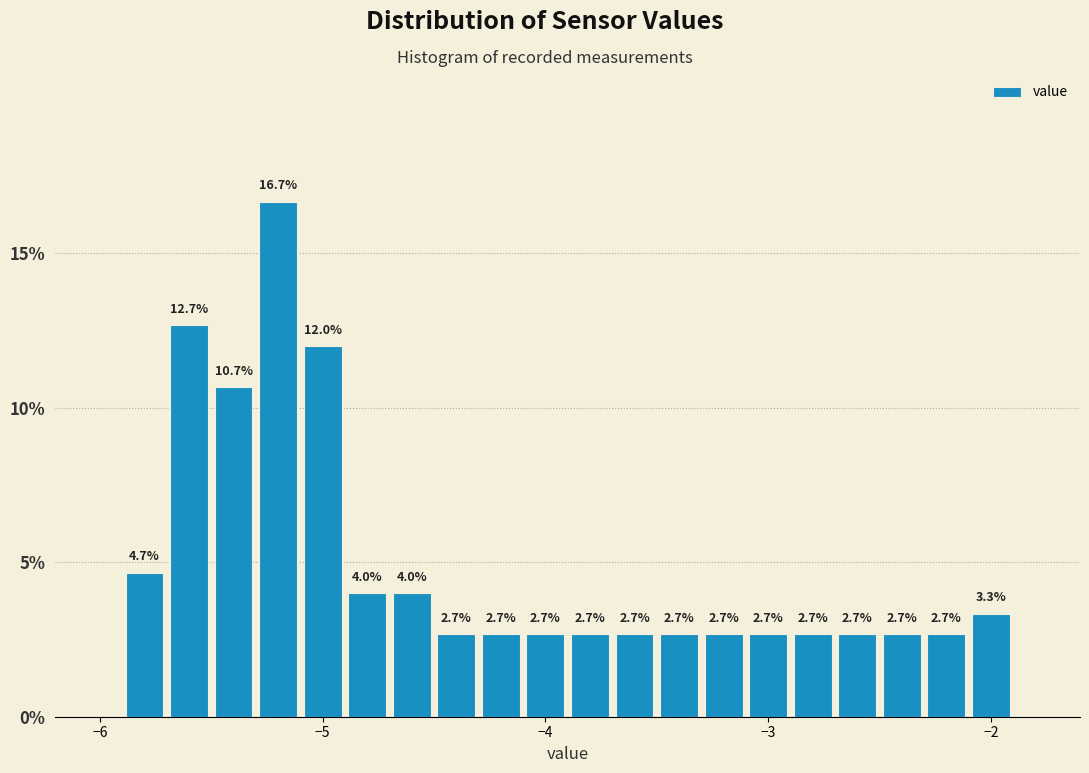

Read against the x-axis, roughly where is the centre of the tallest bar?

-5.2